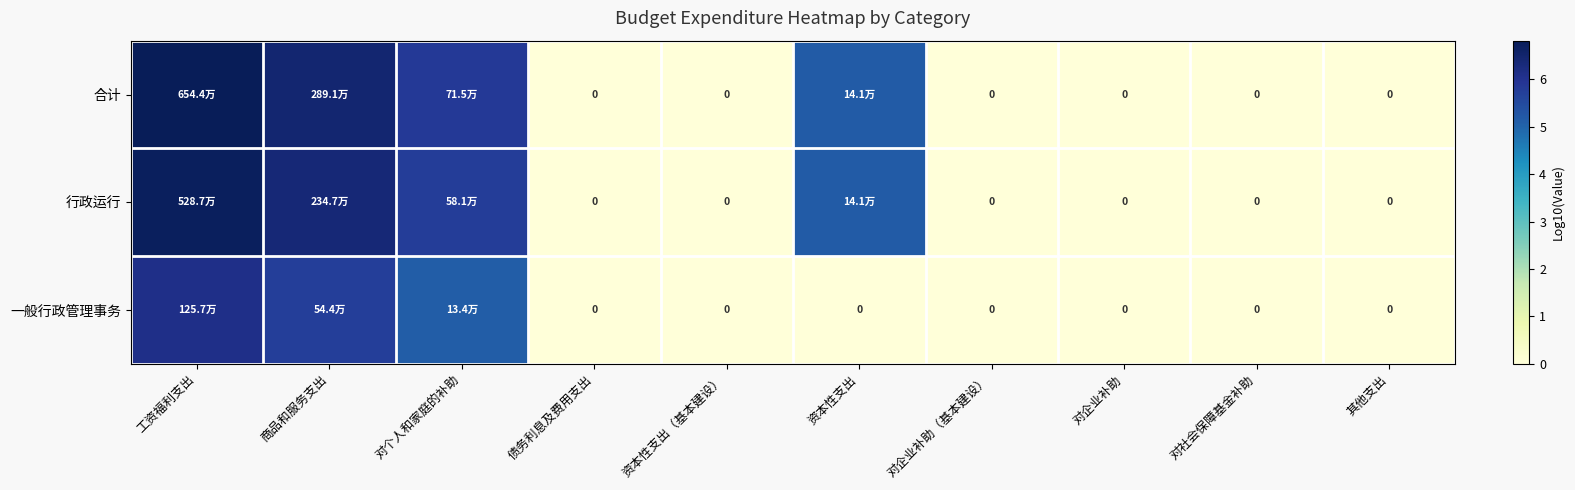

What is the total value across all series at 资本性支出?

10.3